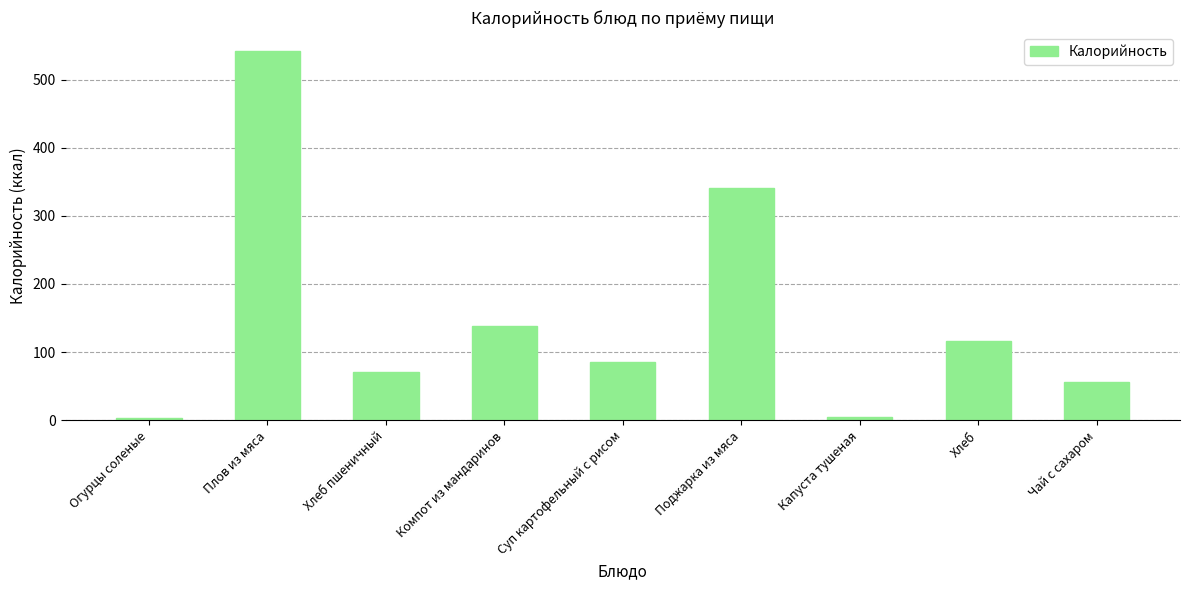

What is the difference between the maximum and minimum values?

540.0